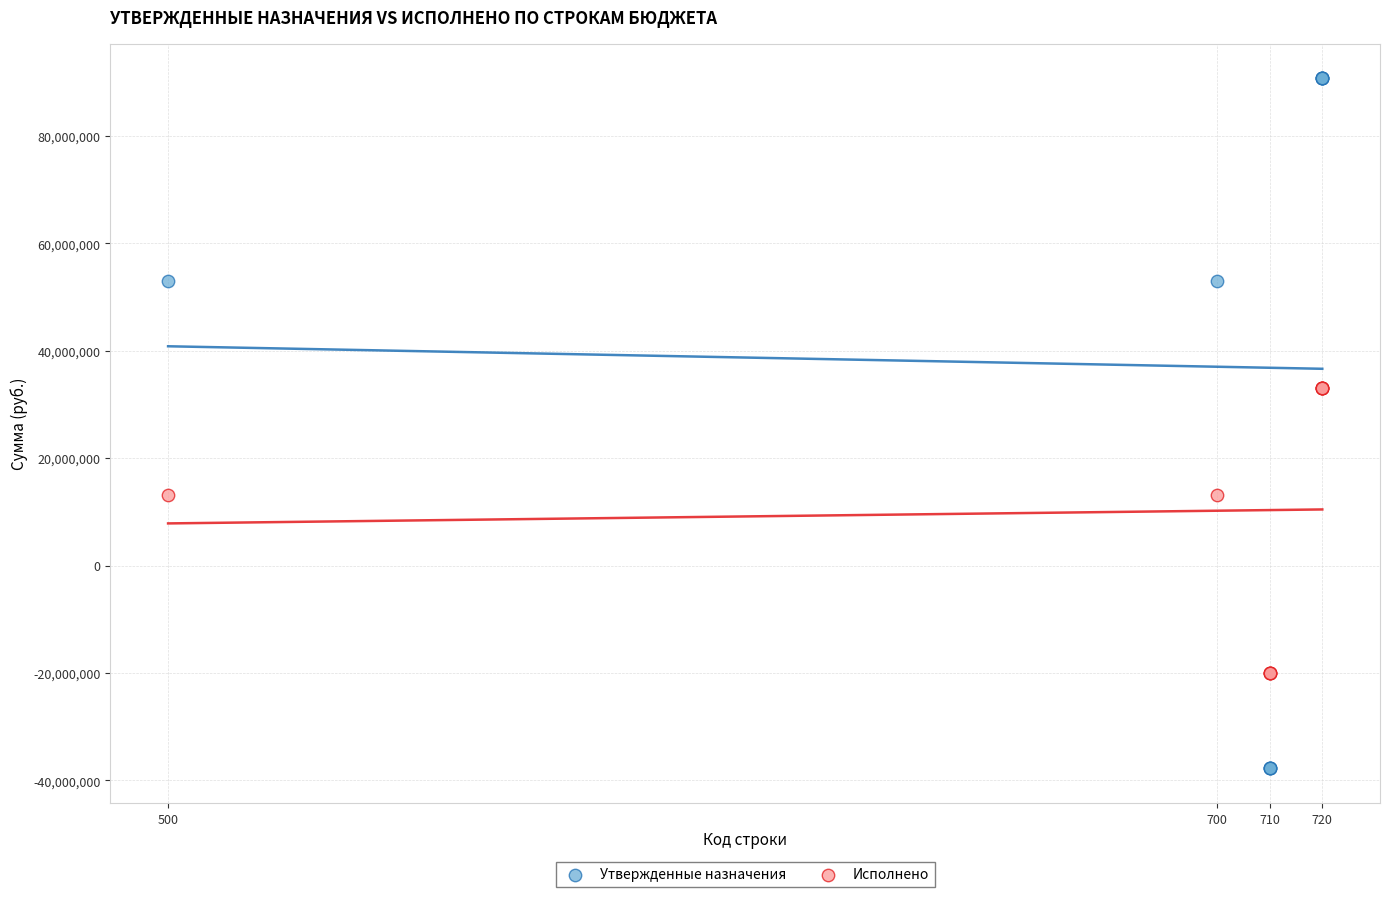

Which series has the largest Y range (max minus min)?

Утвержденные назначения